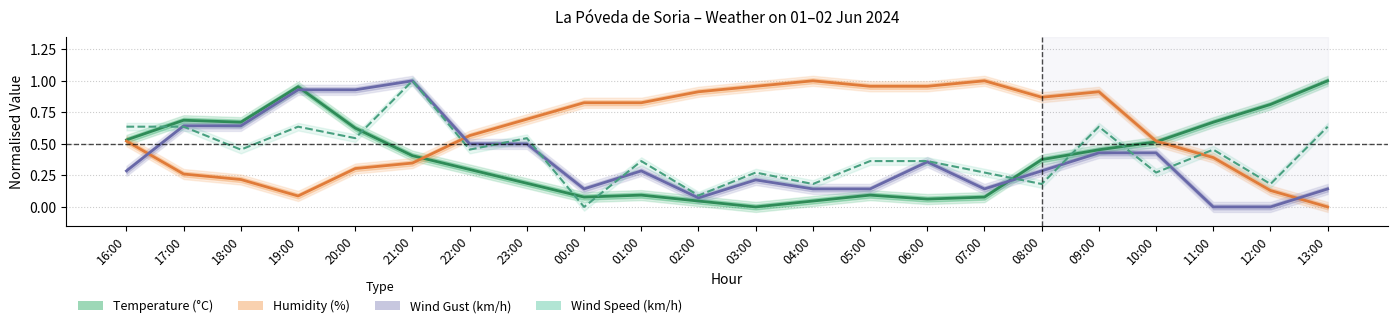

Where do Temperature (°C) and Humidity (%) first cross each other?

21:00 and 22:00